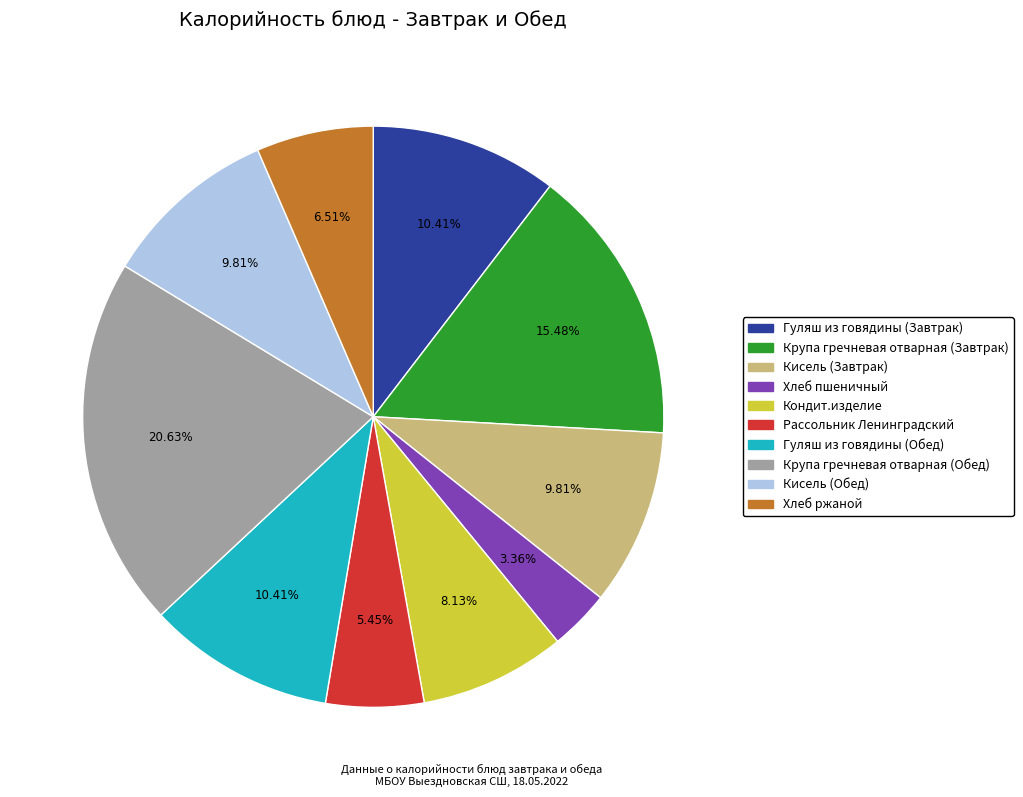

To the nearest percent, what is the difference between the Хлеб пшеничный and Гуляш из говядины (Завтрак) slice percentages?

7%